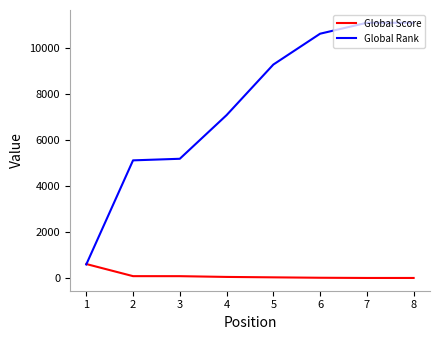

How many series are shown in this chart?

2